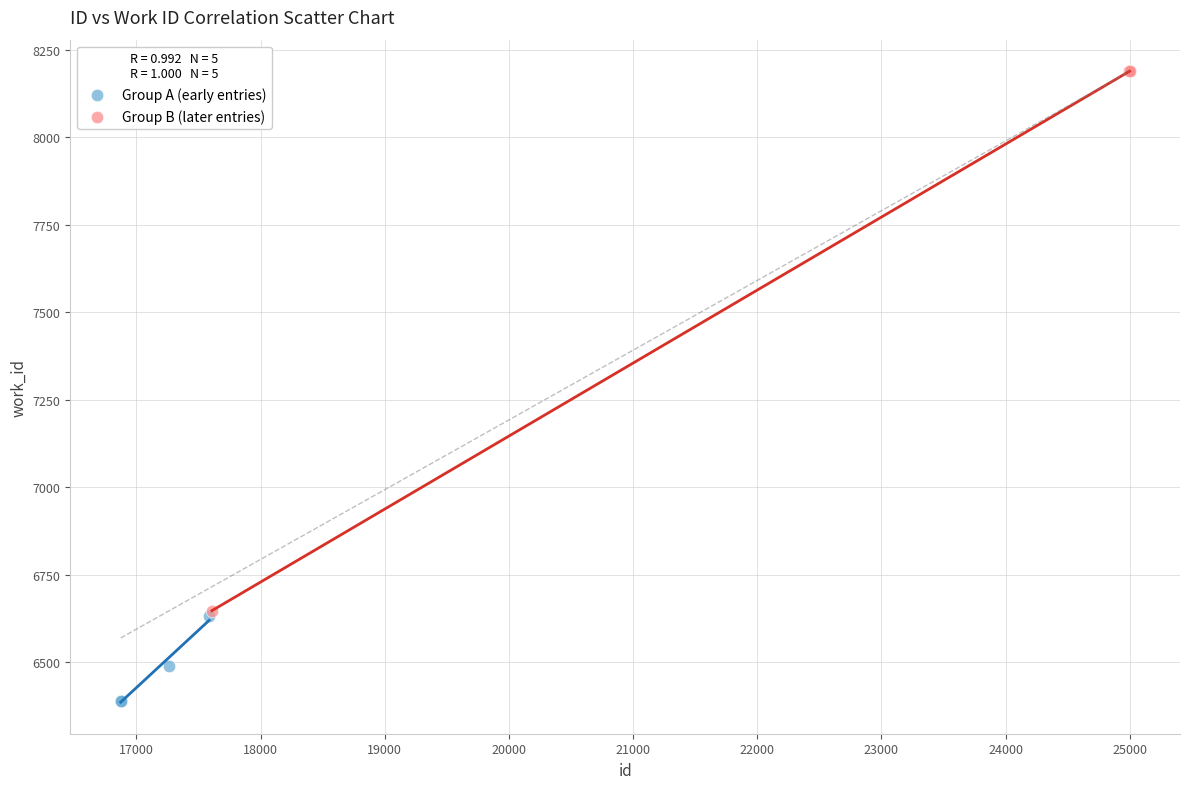

Which series reaches the maximum Y coordinate?

Group B (later entries)